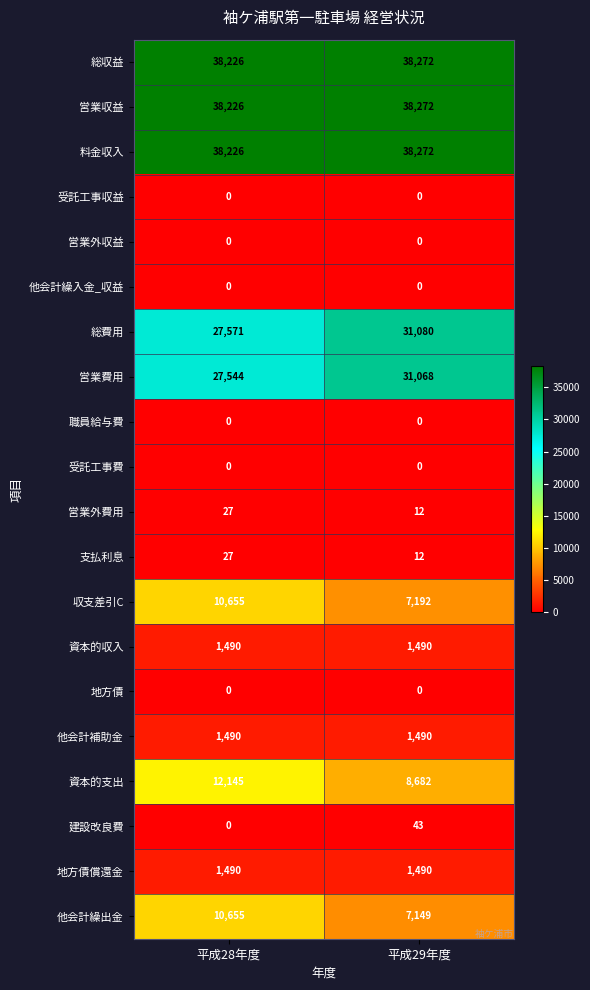

What is the total value across all series at 平成28年度?

207772